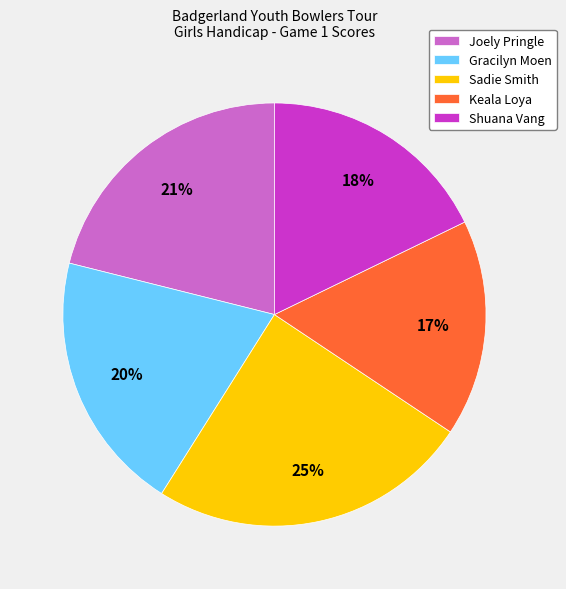

Which slice is the largest?

Sadie Smith